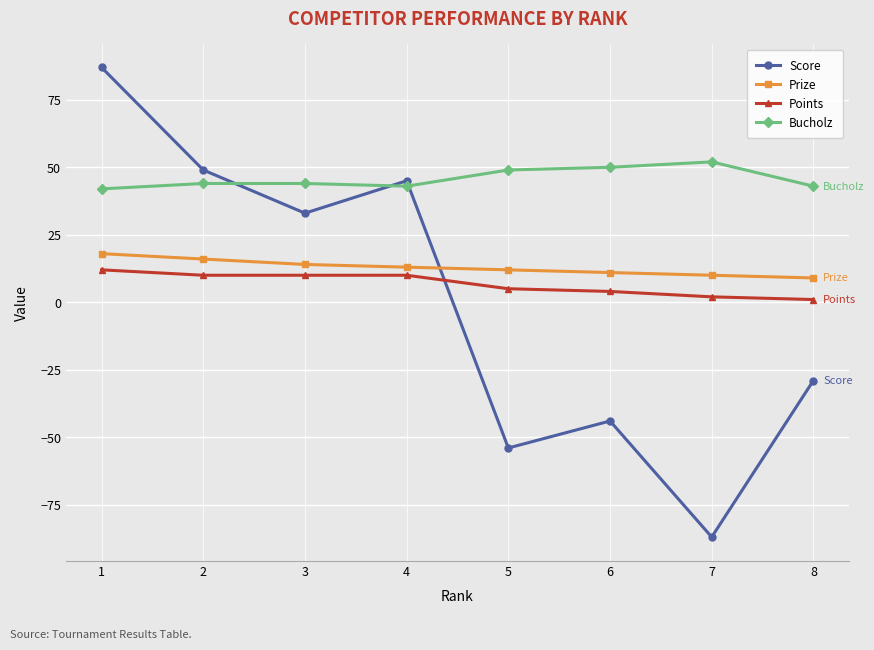

What is the difference between the highest and lowest values at 7?

139